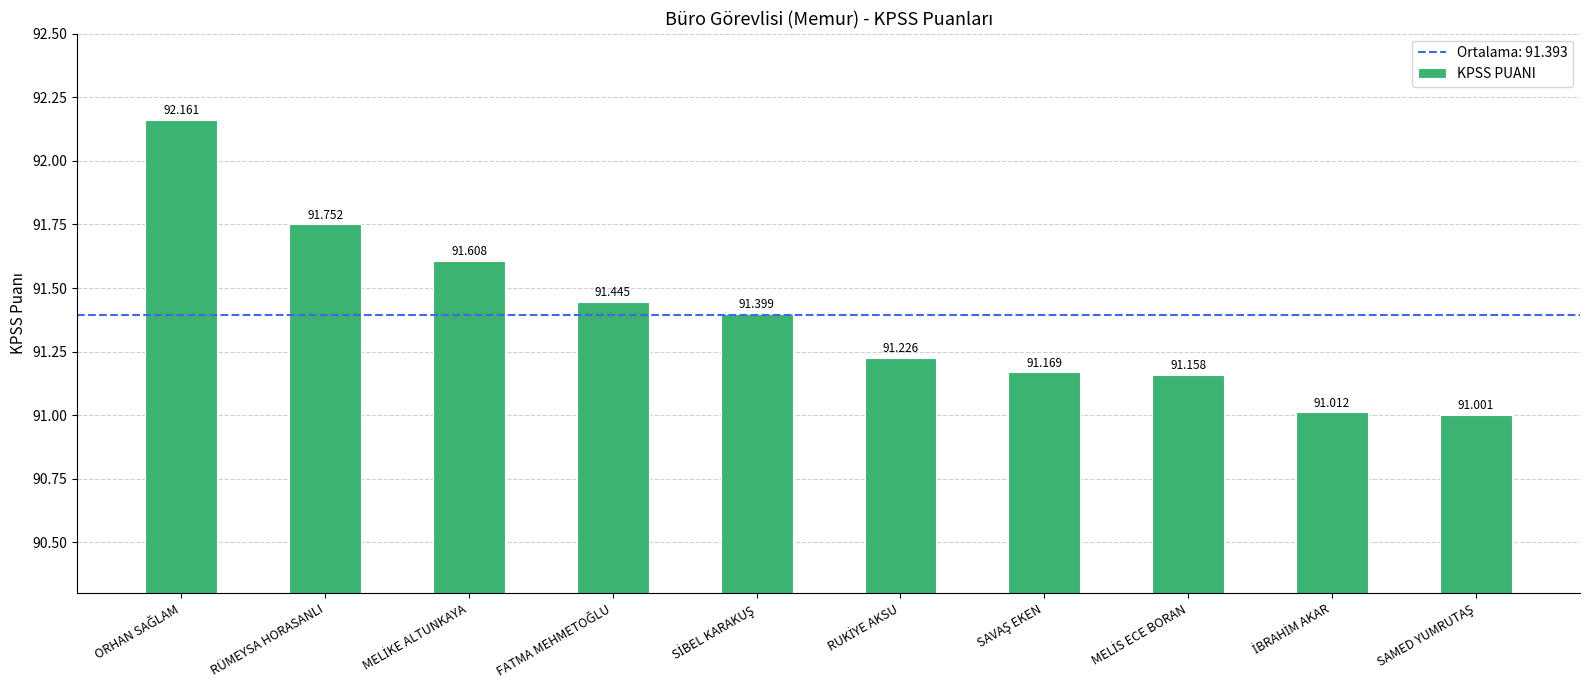

What is the label of the 2nd bar from the left?

RÜMEYSA HORASANLI